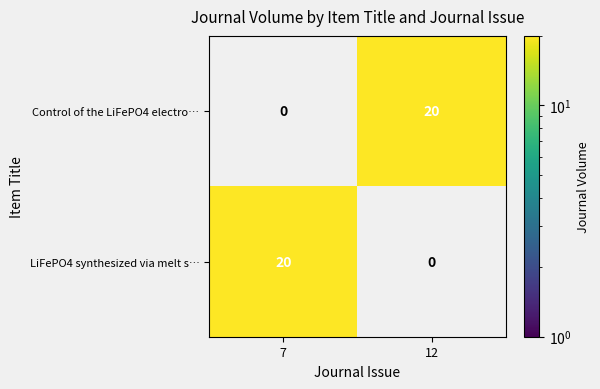

Which category has the lowest value in the Control of the LiFePO4 electro… series?

7